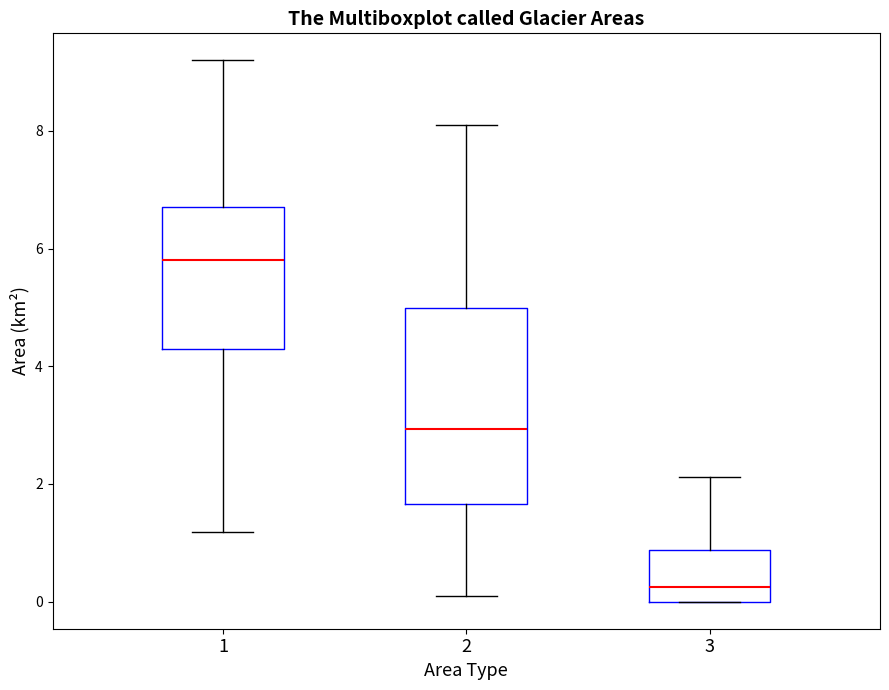

Which box's median line is the lowest?

3